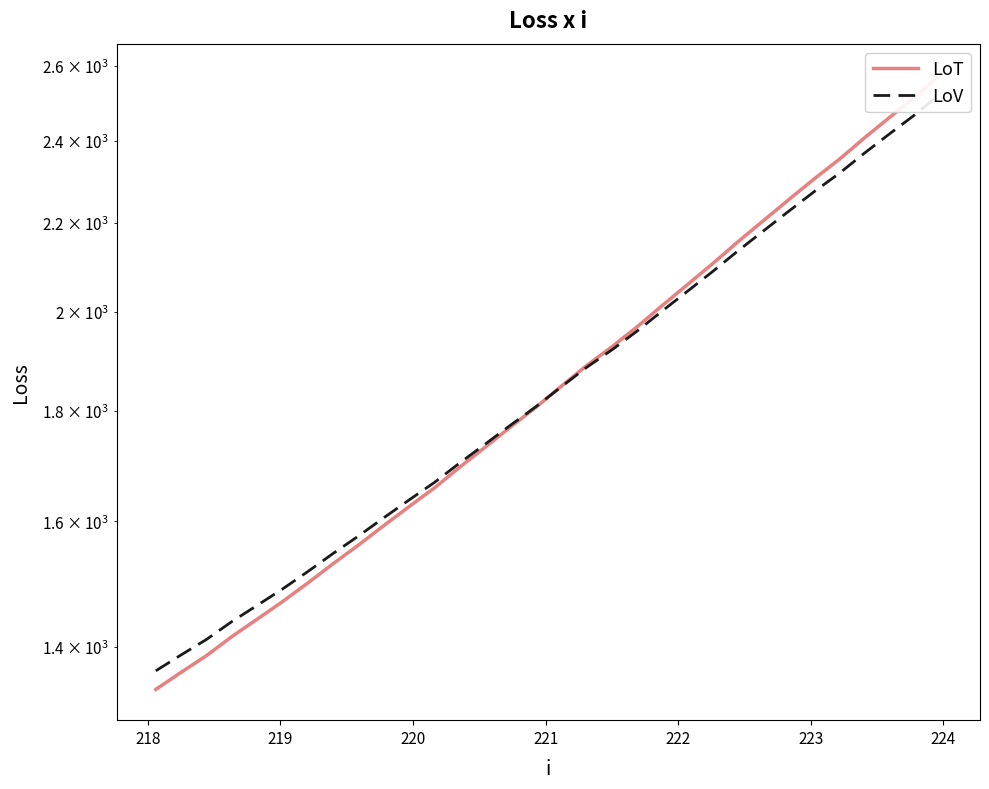

The value of LoV at 217 is 2130.4. True or false?

False